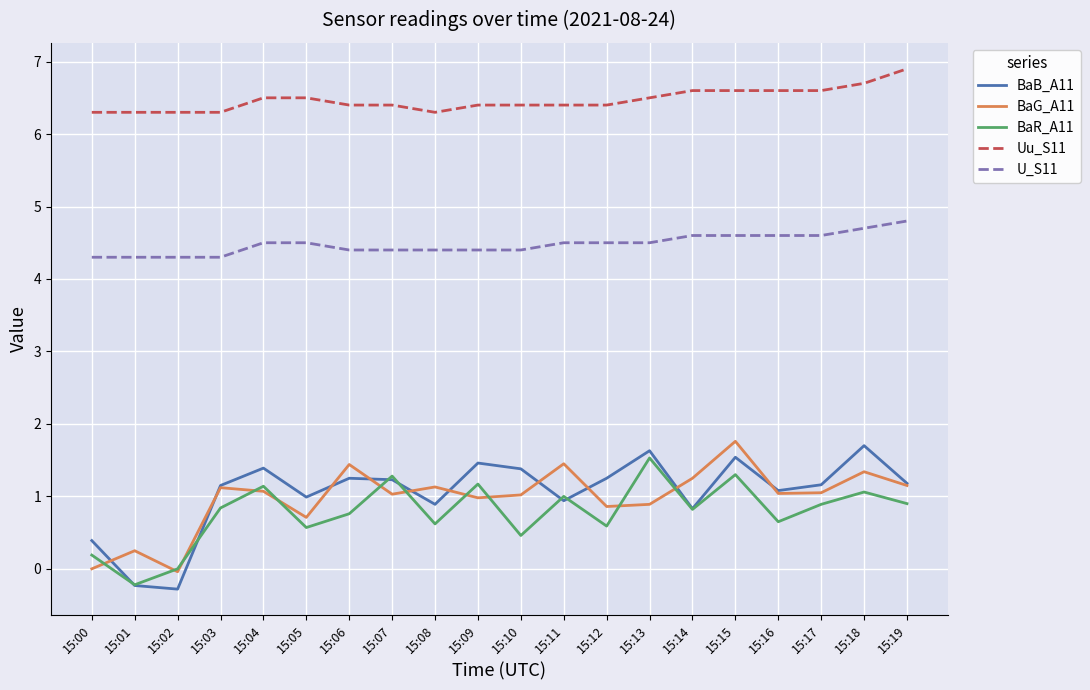

True or false: BaR_A11 has more than 2 interior local peaks.

True